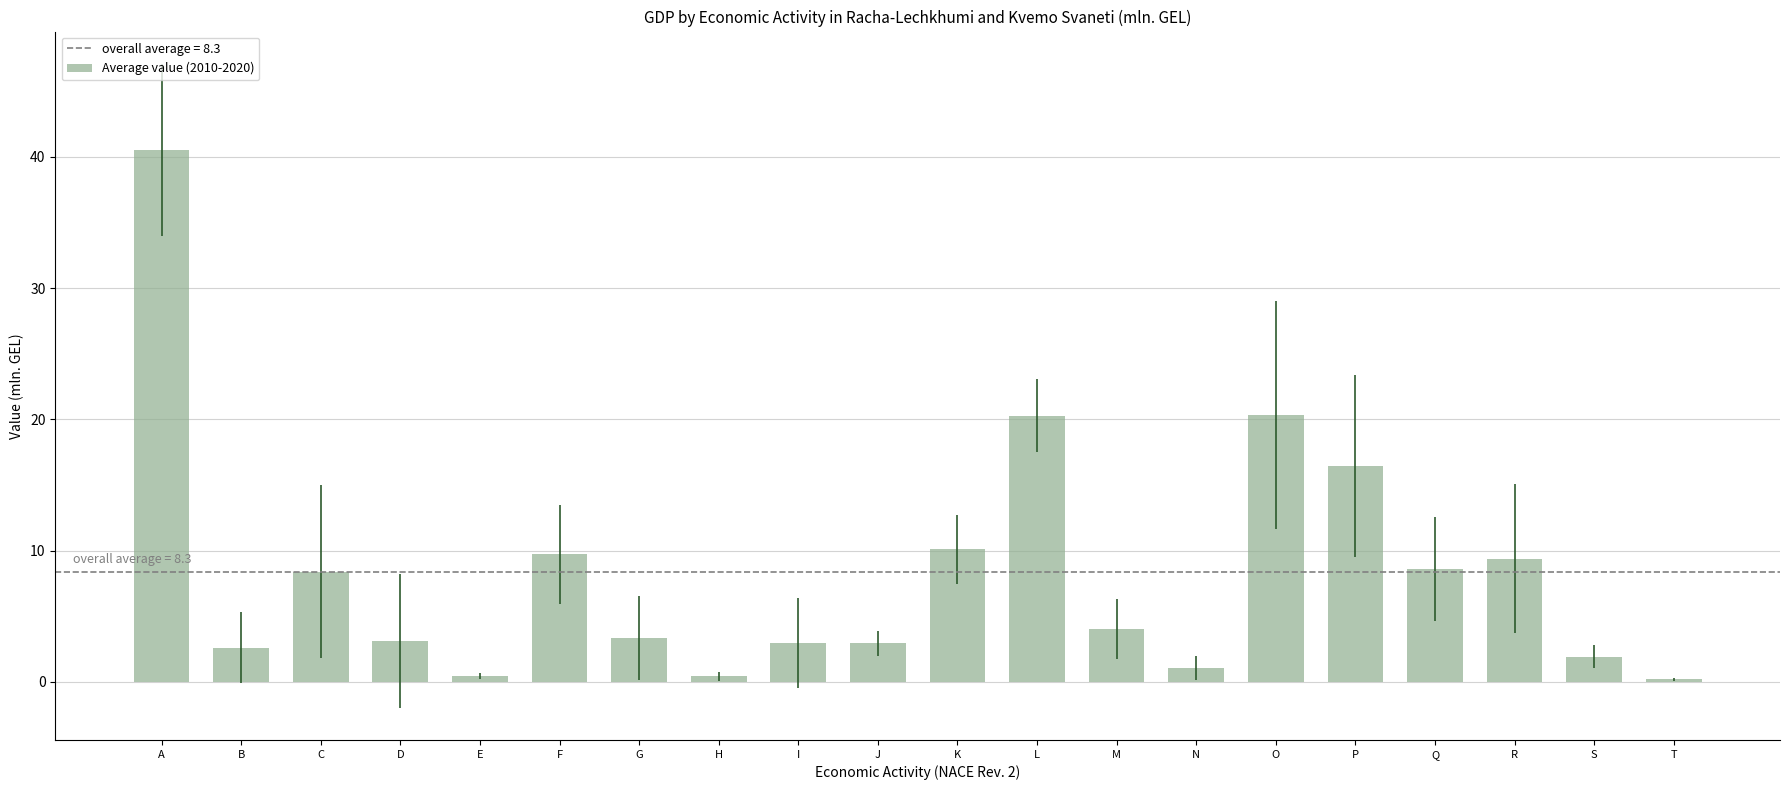

How many series are shown in this chart?

1